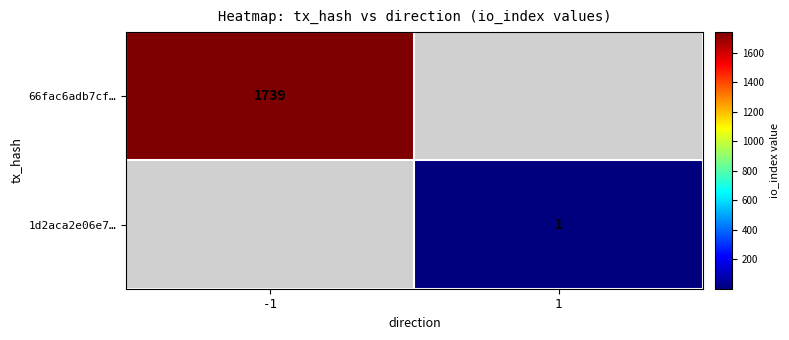

The value of 1d2aca2e06e7… at 1 is 1. True or false?

True